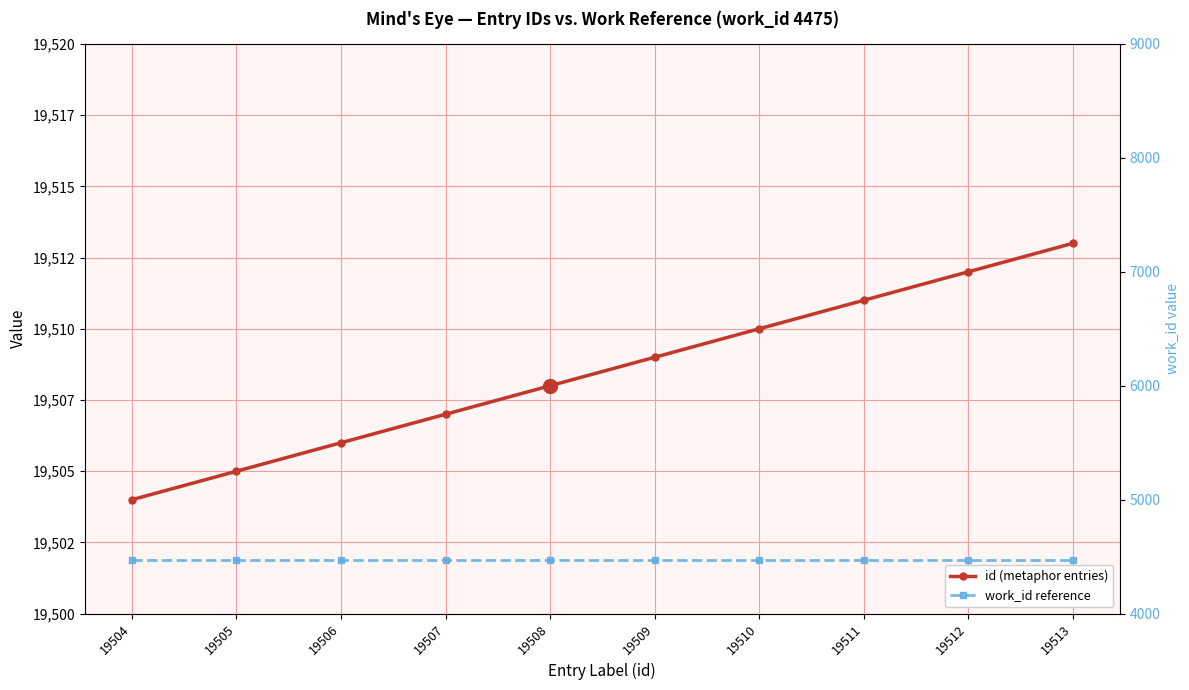

What is the sum of all work_id reference values?

44750